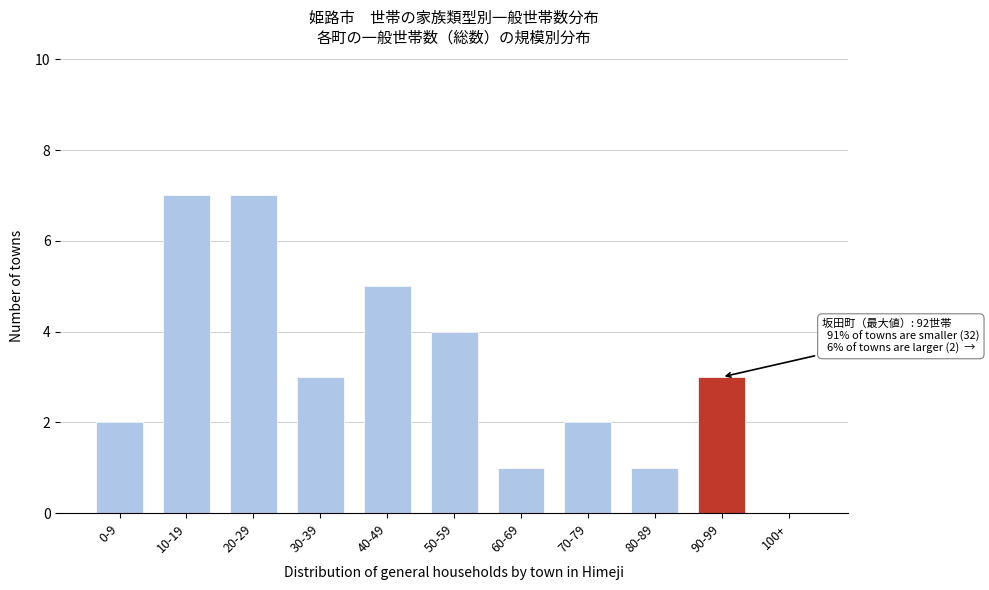

Reading left to right, list all the values displayed in this chart.

0-9=2	10-19=7	20-29=7	30-39=3	40-49=5	50-59=4	60-69=1	70-79=2	80-89=1	90-99=3	100+=0